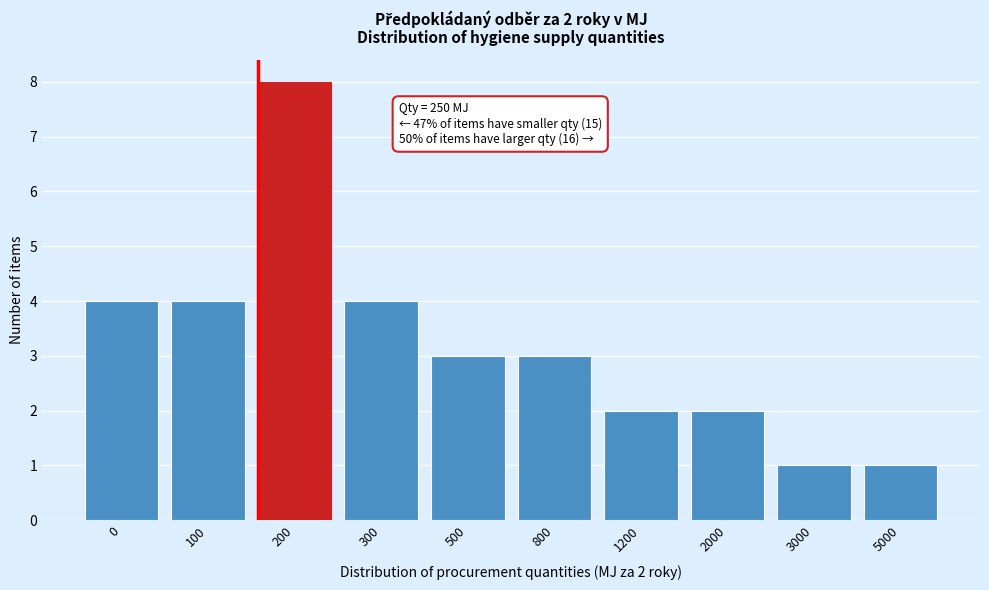

Reading right to left, transcribe all the data shown in this chart.

5000=1	3000=1	2000=2	1200=2	800=3	500=3	300=4	200=8	100=4	0=4